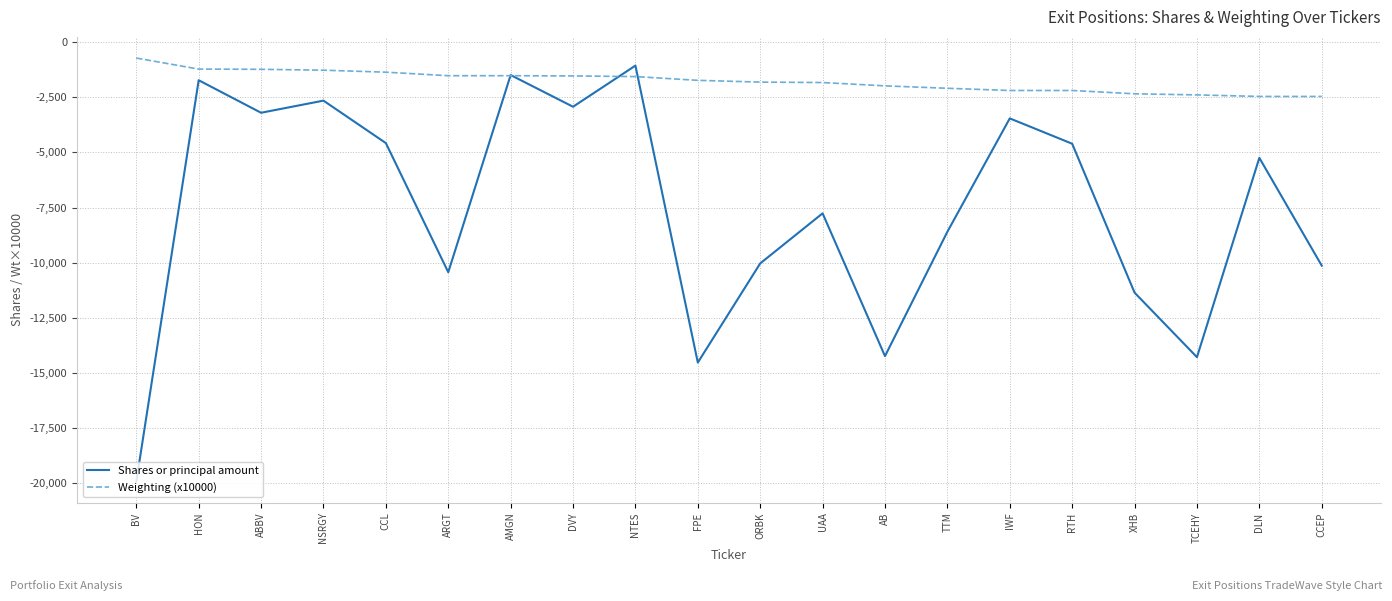

Where does the Shares or principal amount series first go above -5245?

HON